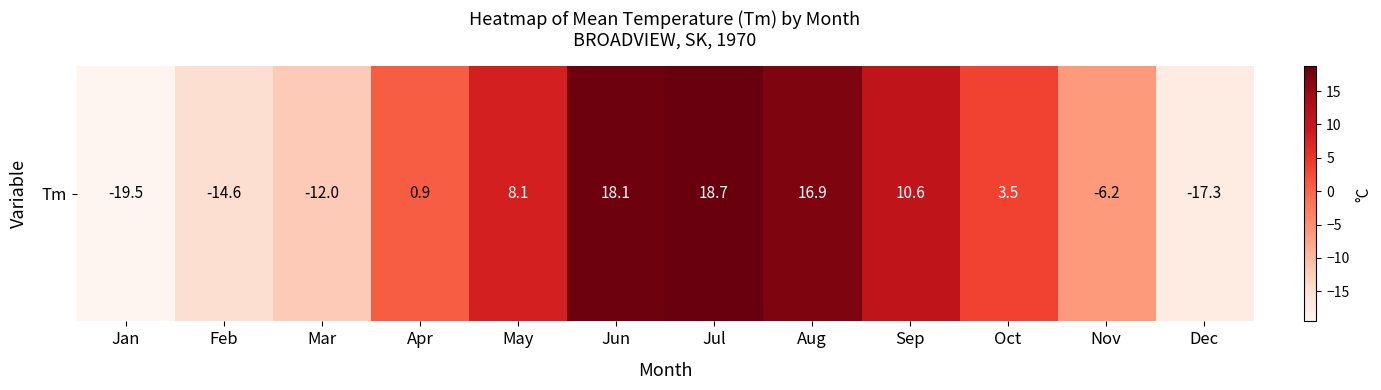

Reading left to right, extract all data points from this chart.

-19.5	-14.6	-12.0	0.9	8.1	18.1	18.7	16.9	10.6	3.5	-6.2	-17.3